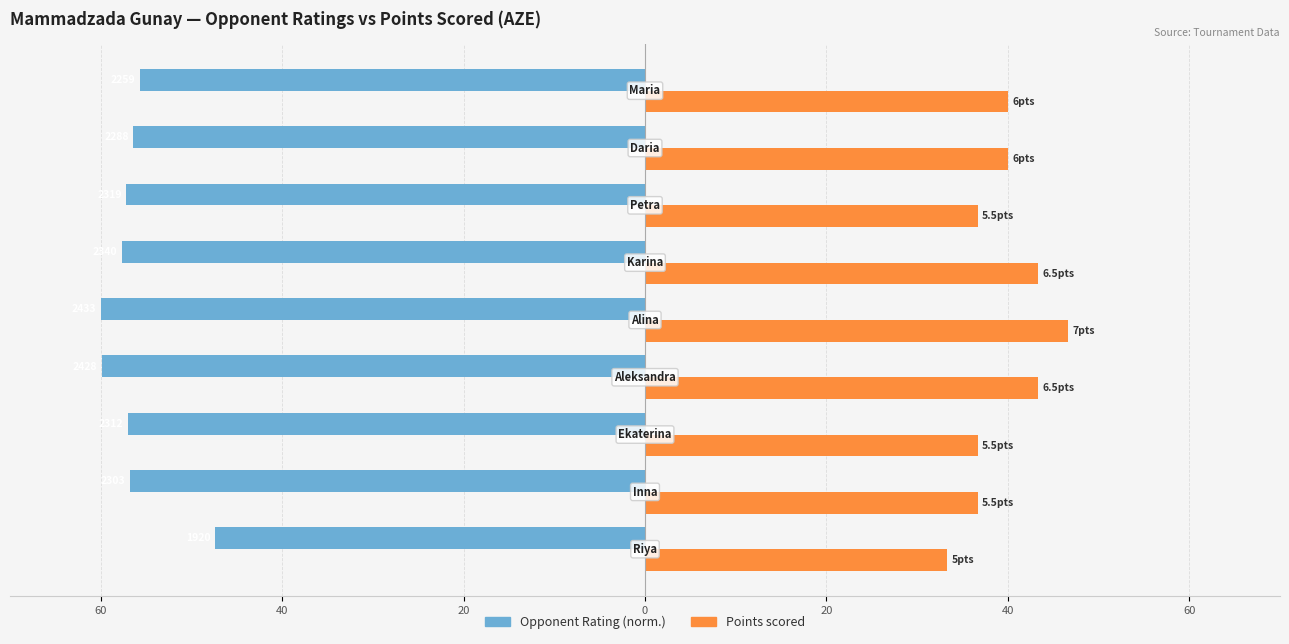

Reading left to right, extract all data points from this chart.

Opponent Rating (norm.): -47.3	-56.8	-57.0	-59.9	-60.0	-57.7	-57.2	-56.4	-55.7
Points scored: 33.3	36.7	36.7	43.3	46.7	43.3	36.7	40.0	40.0